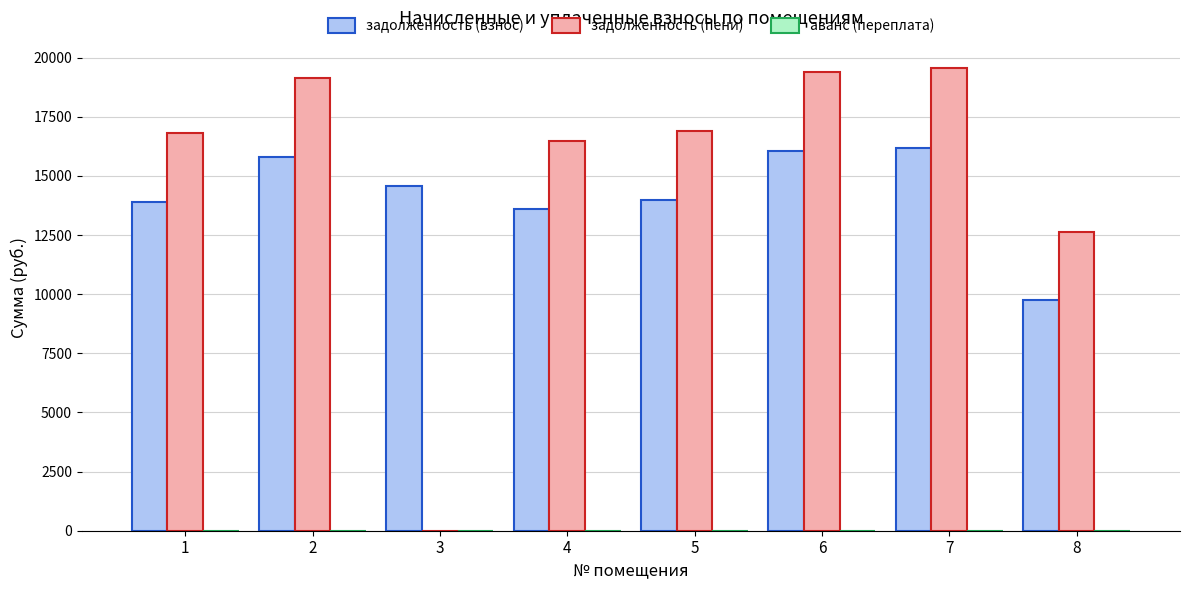

The value of задолженность (взнос) at 4 is 17813.7. True or false?

False